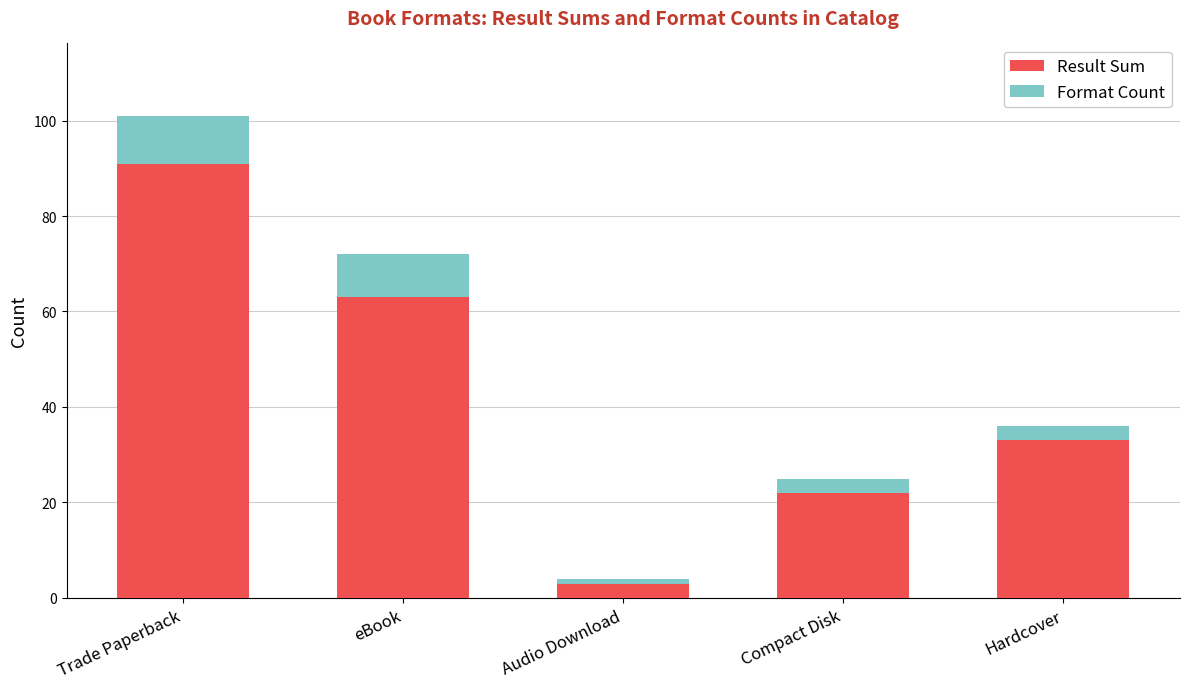

What is the average value of the Result Sum series?

42